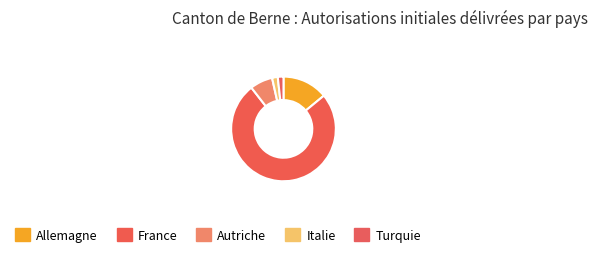

To the nearest percent, what is the combined percentage of Italie and France?

77%